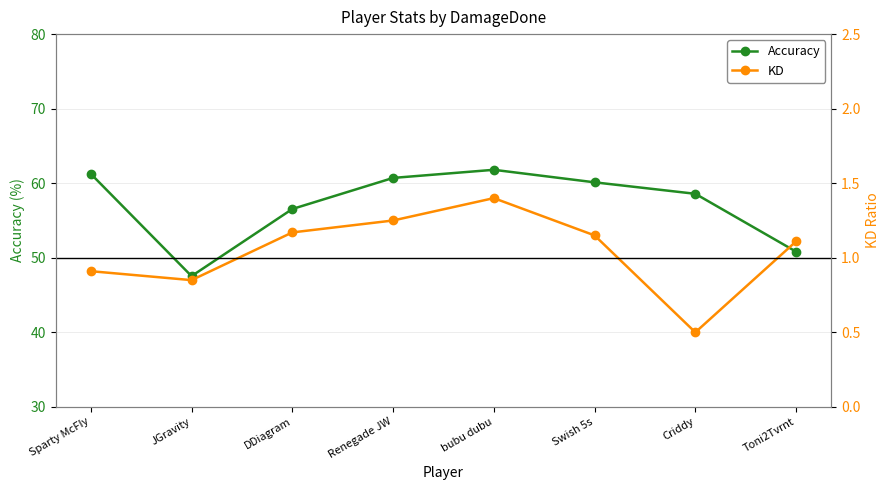

Rank the series at Toni2Tvrnt from lowest to highest value.

KD, Accuracy